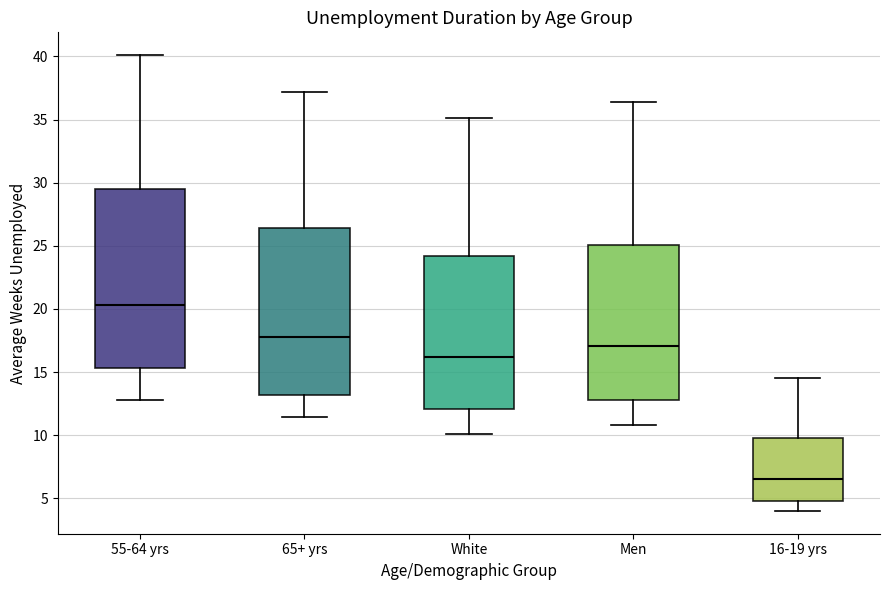

Which box is the tallest, from its lower edge to its upper edge?

55-64 yrs